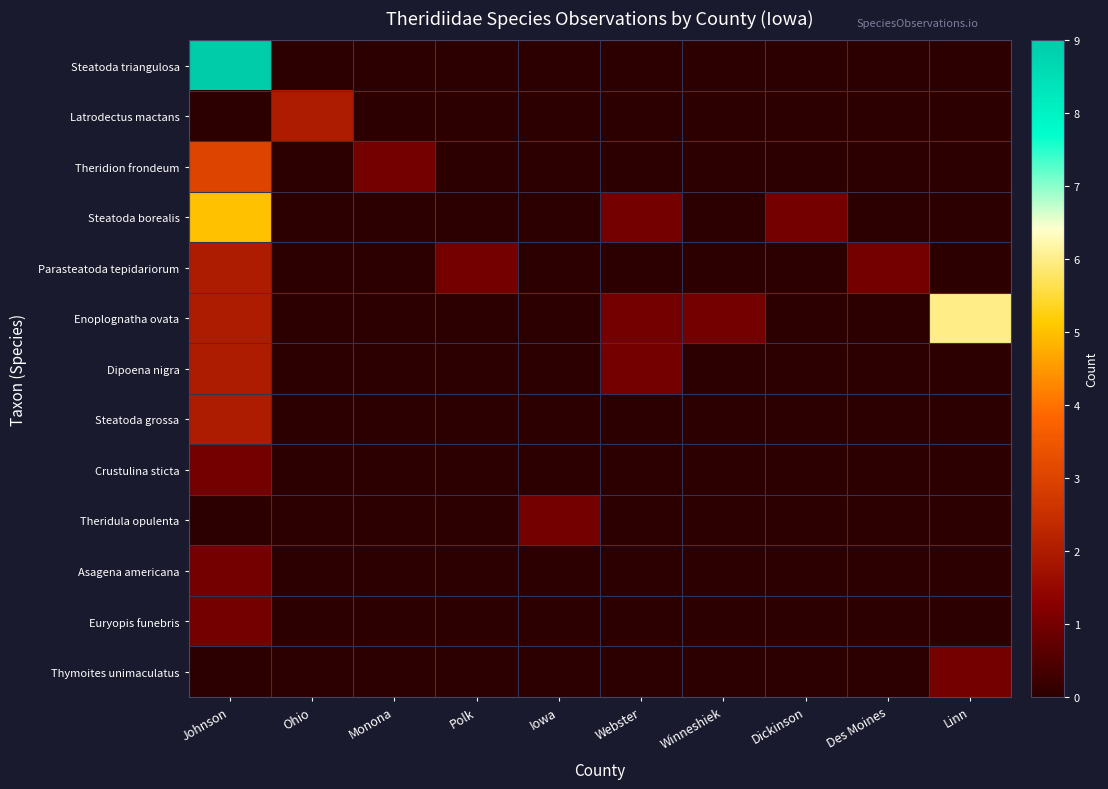

Reading left to right, transcribe all the data shown in this chart.

Steatoda triangulosa: Johnson=9	Ohio=0	Monona=0	Polk=0	Iowa=0	Webster=0	Winneshiek=0	Dickinson=0	Des Moines=0	Linn=0
Latrodectus mactans: Johnson=0	Ohio=2	Monona=0	Polk=0	Iowa=0	Webster=0	Winneshiek=0	Dickinson=0	Des Moines=0	Linn=0
Theridion frondeum: Johnson=3	Ohio=0	Monona=1	Polk=0	Iowa=0	Webster=0	Winneshiek=0	Dickinson=0	Des Moines=0	Linn=0
Steatoda borealis: Johnson=5	Ohio=0	Monona=0	Polk=0	Iowa=0	Webster=1	Winneshiek=0	Dickinson=1	Des Moines=0	Linn=0
Parasteatoda tepidariorum: Johnson=2	Ohio=0	Monona=0	Polk=1	Iowa=0	Webster=0	Winneshiek=0	Dickinson=0	Des Moines=1	Linn=0
Enoplognatha ovata: Johnson=2	Ohio=0	Monona=0	Polk=0	Iowa=0	Webster=1	Winneshiek=1	Dickinson=0	Des Moines=0	Linn=6
Dipoena nigra: Johnson=2	Ohio=0	Monona=0	Polk=0	Iowa=0	Webster=1	Winneshiek=0	Dickinson=0	Des Moines=0	Linn=0
Steatoda grossa: Johnson=2	Ohio=0	Monona=0	Polk=0	Iowa=0	Webster=0	Winneshiek=0	Dickinson=0	Des Moines=0	Linn=0
Crustulina sticta: Johnson=1	Ohio=0	Monona=0	Polk=0	Iowa=0	Webster=0	Winneshiek=0	Dickinson=0	Des Moines=0	Linn=0
Theridula opulenta: Johnson=0	Ohio=0	Monona=0	Polk=0	Iowa=1	Webster=0	Winneshiek=0	Dickinson=0	Des Moines=0	Linn=0
Asagena americana: Johnson=1	Ohio=0	Monona=0	Polk=0	Iowa=0	Webster=0	Winneshiek=0	Dickinson=0	Des Moines=0	Linn=0
Euryopis funebris: Johnson=1	Ohio=0	Monona=0	Polk=0	Iowa=0	Webster=0	Winneshiek=0	Dickinson=0	Des Moines=0	Linn=0
Thymoites unimaculatus: Johnson=0	Ohio=0	Monona=0	Polk=0	Iowa=0	Webster=0	Winneshiek=0	Dickinson=0	Des Moines=0	Linn=1